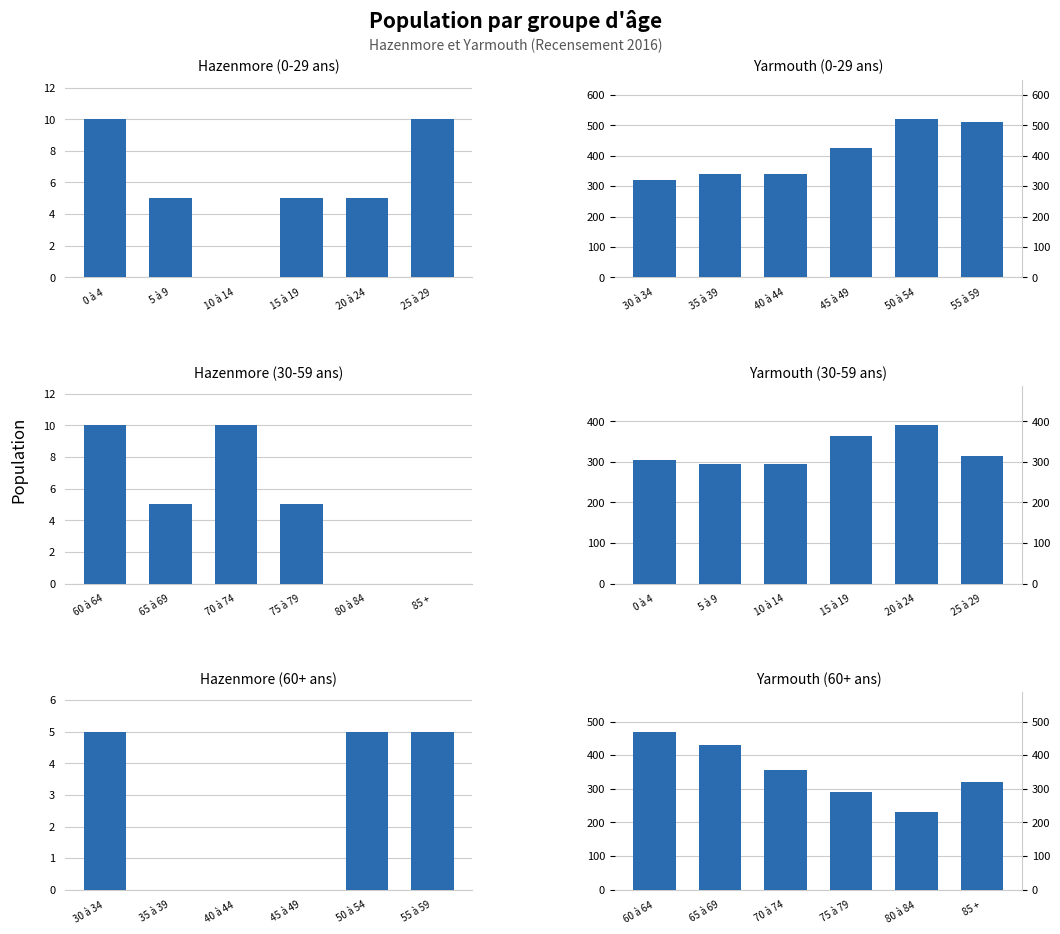

What is the difference between the maximum and second lowest values in the Hazenmore (30-59 ans) series?

10